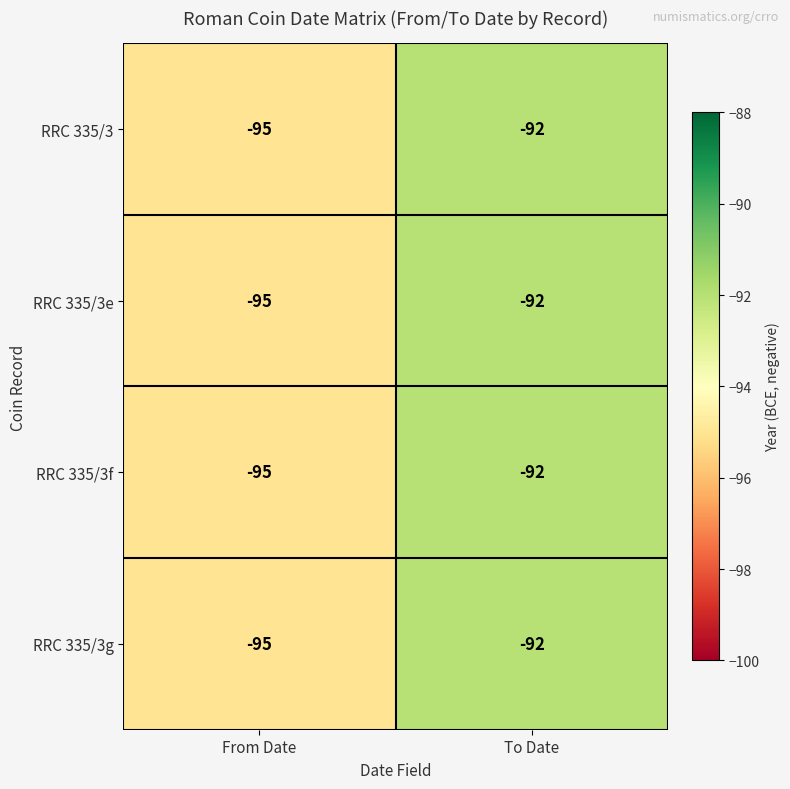

At which category is the sum across all series the highest?

To Date